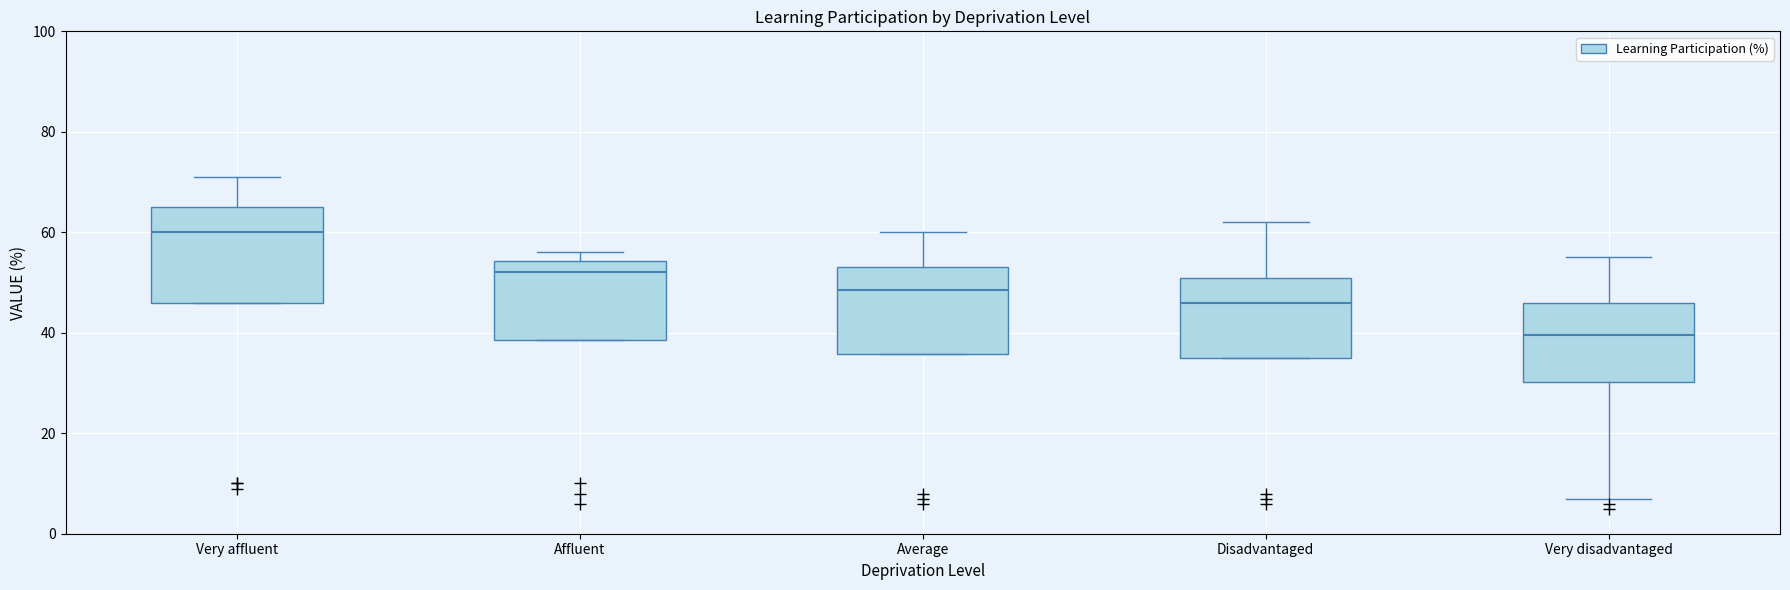

Reading left to right, transcribe this box plot: for each box, give where its median line is, the range the box spans, and where its two whiskers end, as read against the y-axis. The values are not printed on the chart, so give them approximately, as read against the axis.

Very affluent: median 60, box 46 to 66, whiskers 46 to 72
Affluent: median 52, box 38 to 54, whiskers 38 to 56
Average: median 48, box 36 to 54, whiskers 36 to 60
Disadvantaged: median 46, box 36 to 52, whiskers 36 to 62
Very disadvantaged: median 40, box 30 to 46, whiskers 8 to 56